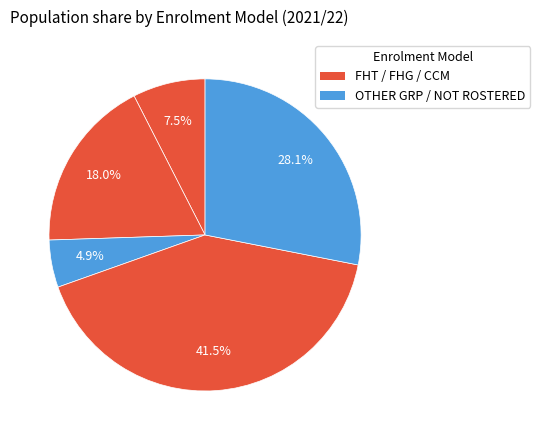

To the nearest percent, what is the difference between the largest and smallest slice percentages?

37%